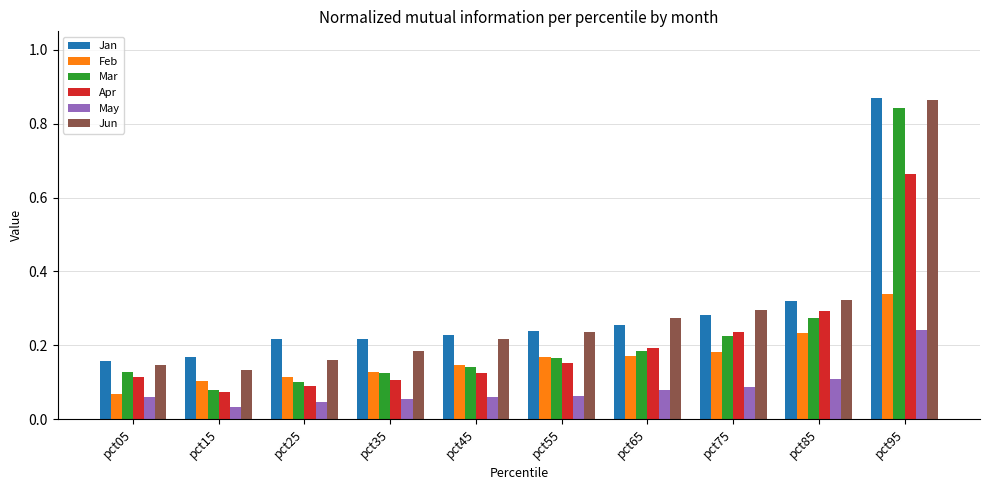

How many Mar values are between 0 and 1?

10